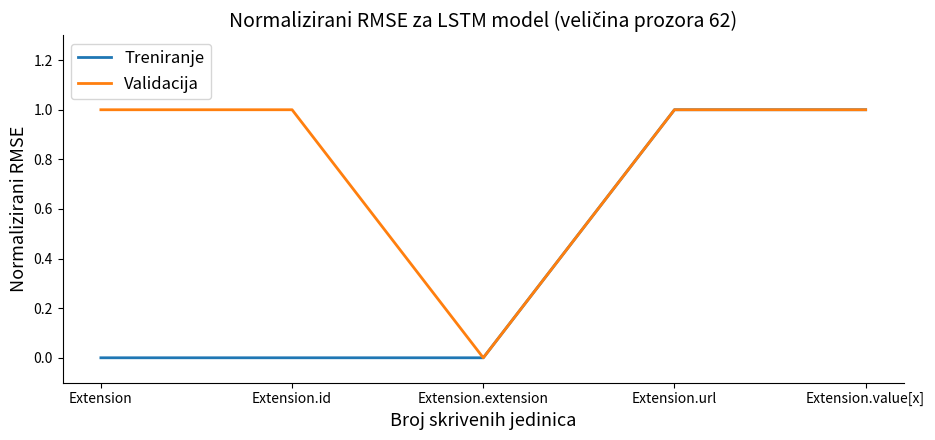

Reading left to right, extract all data points from this chart.

Treniranje: Extension=0	Extension.id=0	Extension.extension=0	Extension.url=1	Extension.value[x]=1
Validacija: Extension=1	Extension.id=1	Extension.extension=0	Extension.url=1	Extension.value[x]=1